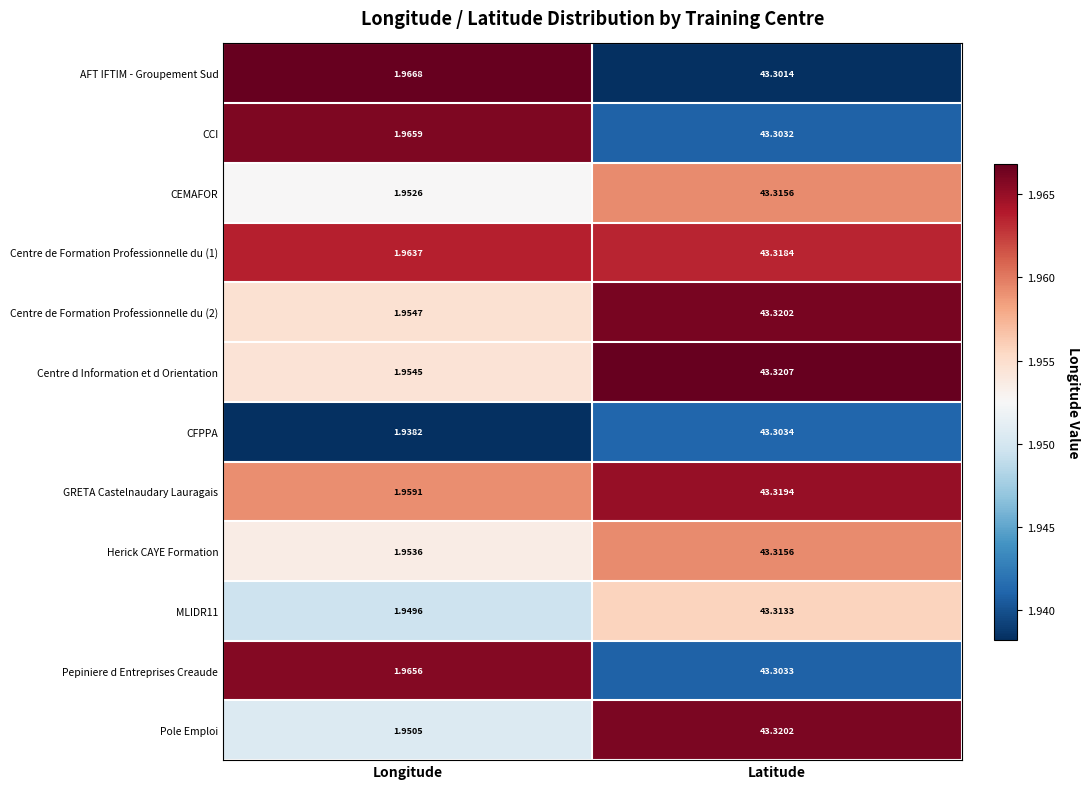

Rank the categories by AFT IFTIM - Groupement Sud value from lowest to highest.

Longitude, Latitude